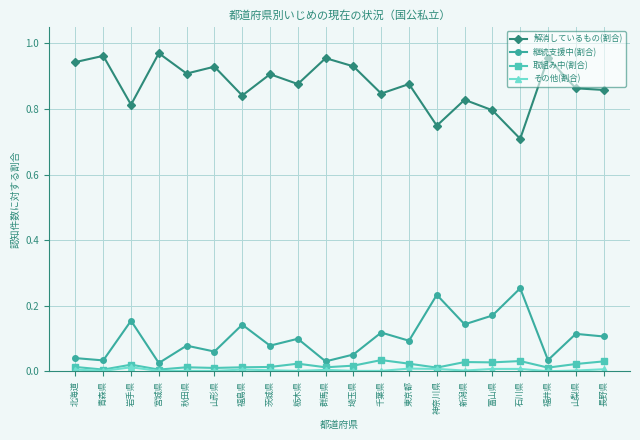

List the series in order of their peak value, lowest first.

その他(割合), 取組み中(割合), 継続支援中(割合), 解消しているもの(割合)